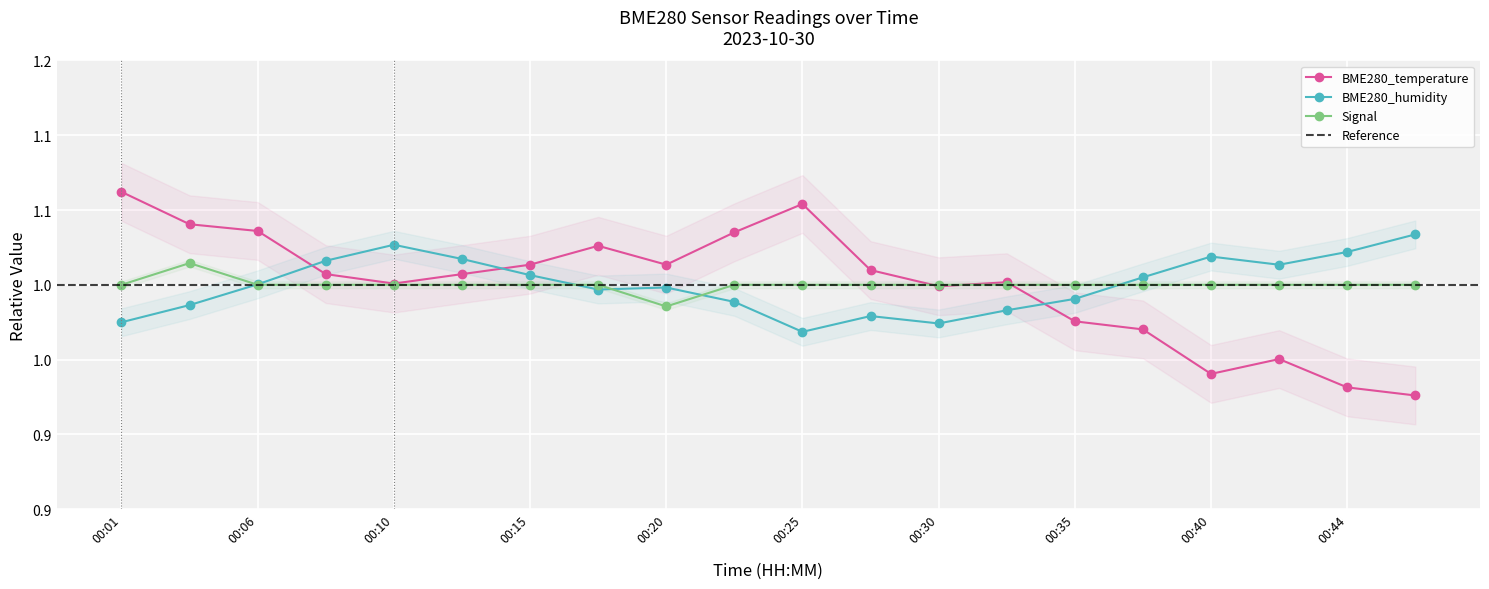

True or false: BME280_temperature and BME280_humidity cross at least once.

True